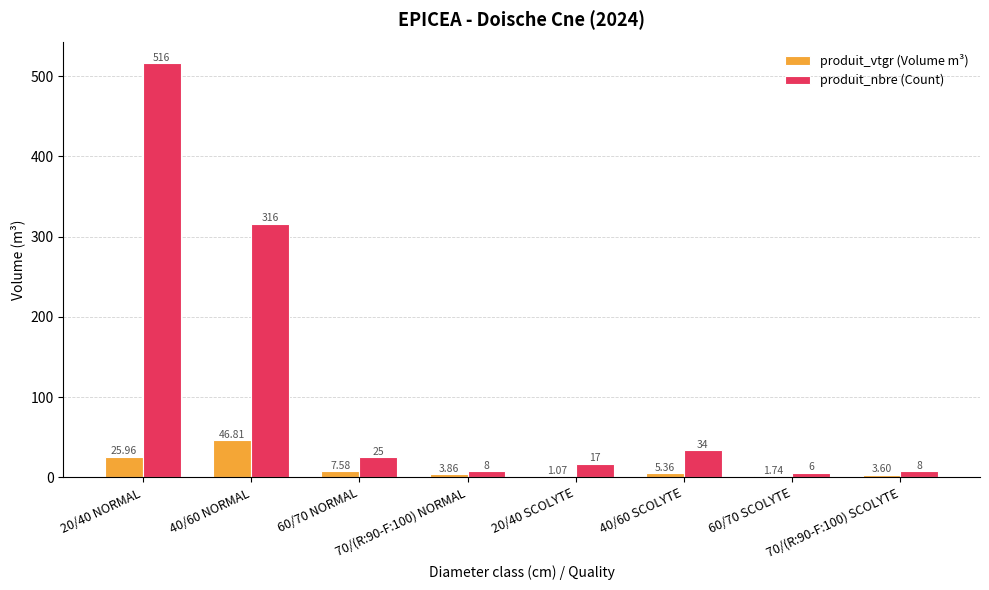

How many categories are shown in the chart?

8